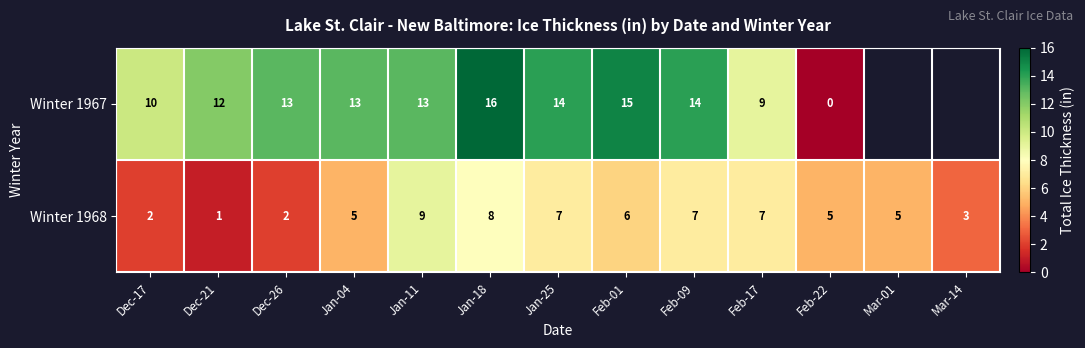

How many categories are shown in the chart?

13